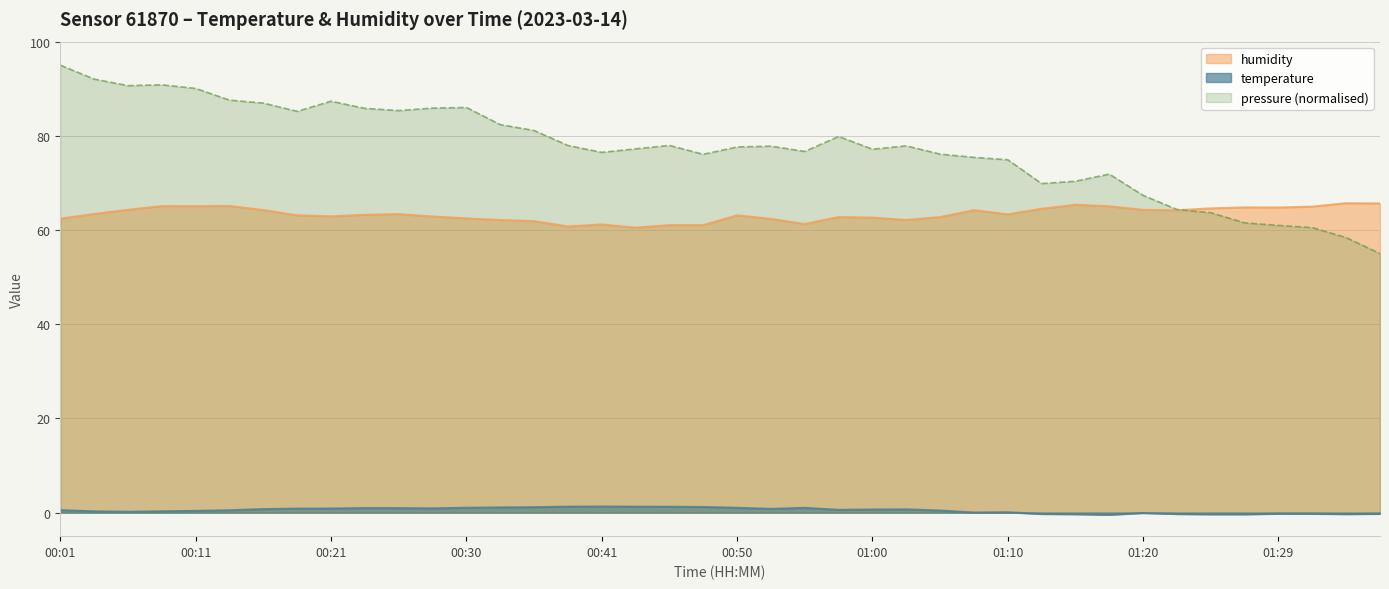

What is the highest value of the humidity series?

65.7